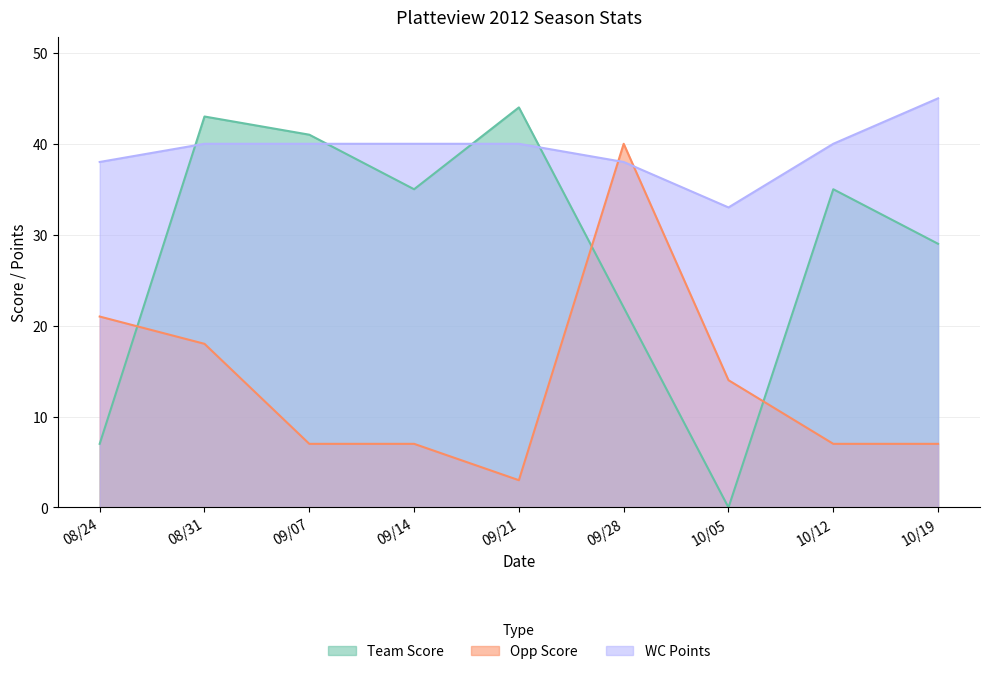

What is the label of the 8th point from the right?

08/31